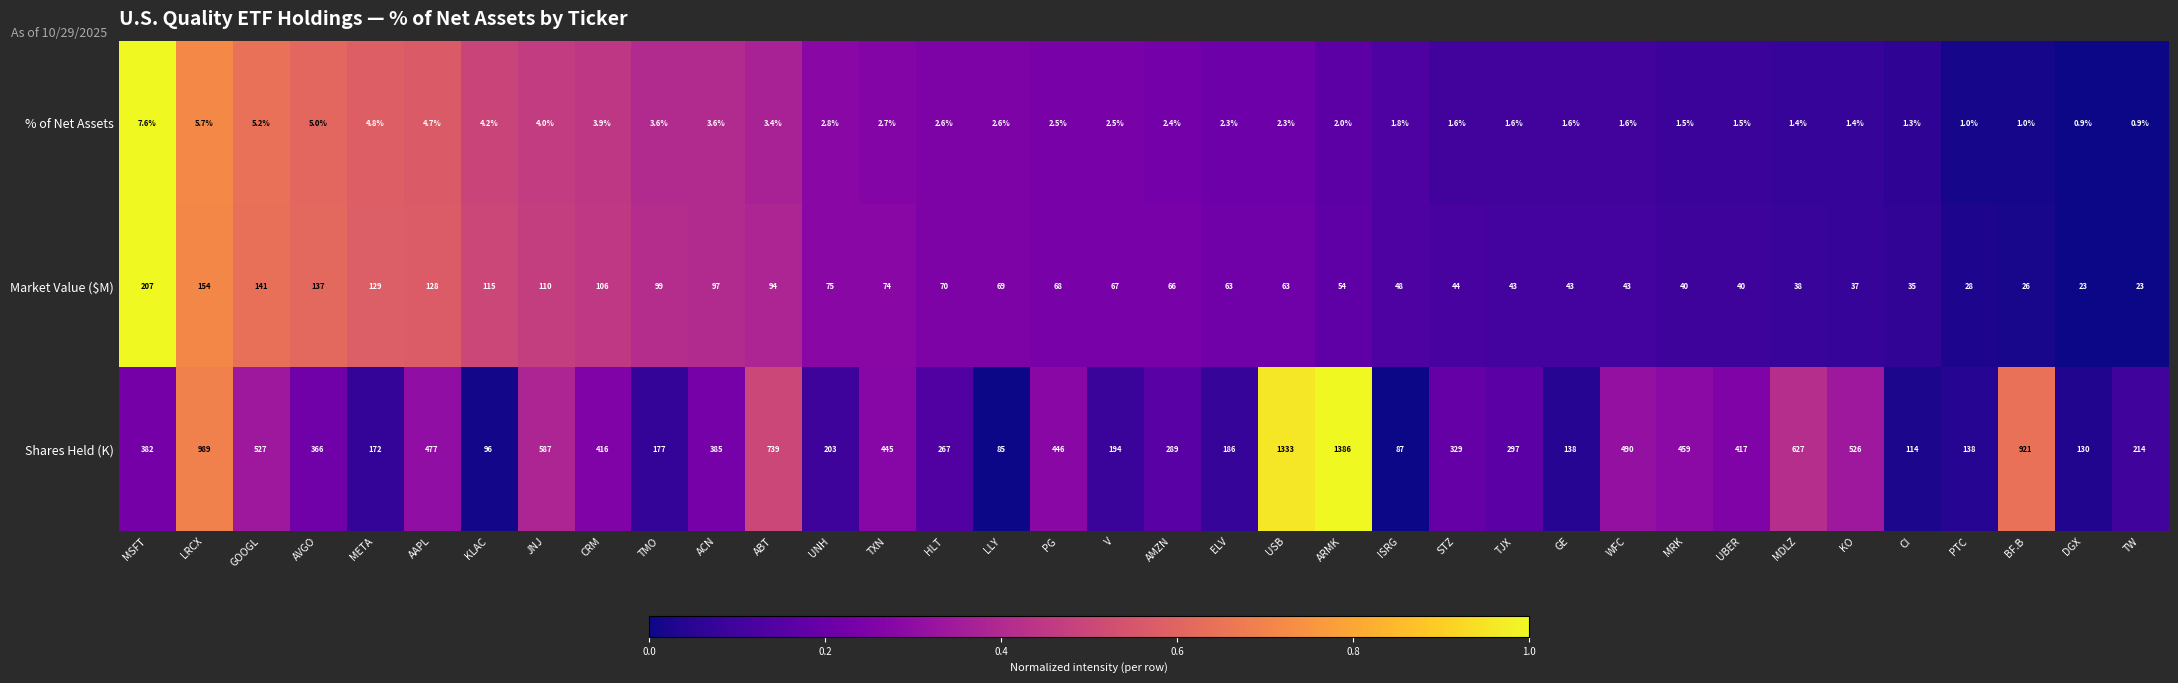

What is the minimum value for Market Value ($M)?

23.0